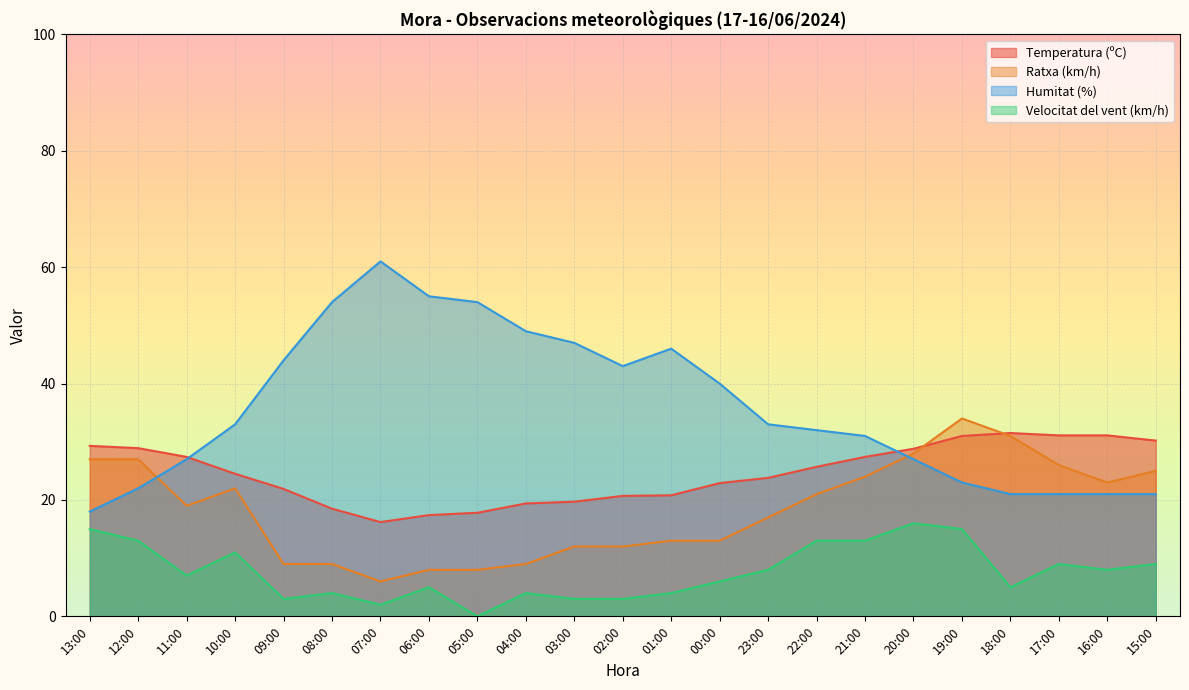

Reading right to left, transcribe all the data shown in this chart.

Temperatura (ºC): 30.2	31.1	31.1	31.5	31.0	28.8	27.4	25.7	23.8	22.9	20.8	20.7	19.7	19.4	17.8	17.4	16.2	18.5	21.9	24.5	27.4	28.9	29.3
Ratxa (km/h): 25.0	23.0	26.0	31.0	34.0	28.0	24.0	21.0	17.0	13.0	13.0	12.0	12.0	9.0	8.0	8.0	6.0	9.0	9.0	22.0	19.0	27.0	27.0
Humitat (%): 21.0	21.0	21.0	21.0	23.0	27.0	31.0	32.0	33.0	40.0	46.0	43.0	47.0	49.0	54.0	55.0	61.0	54.0	44.0	33.0	27.0	22.0	18.0
Velocitat del vent (km/h): 9.0	8.0	9.0	5.0	15.0	16.0	13.0	13.0	8.0	6.0	4.0	3.0	3.0	4.0	0.0	5.0	2.0	4.0	3.0	11.0	7.0	13.0	15.0